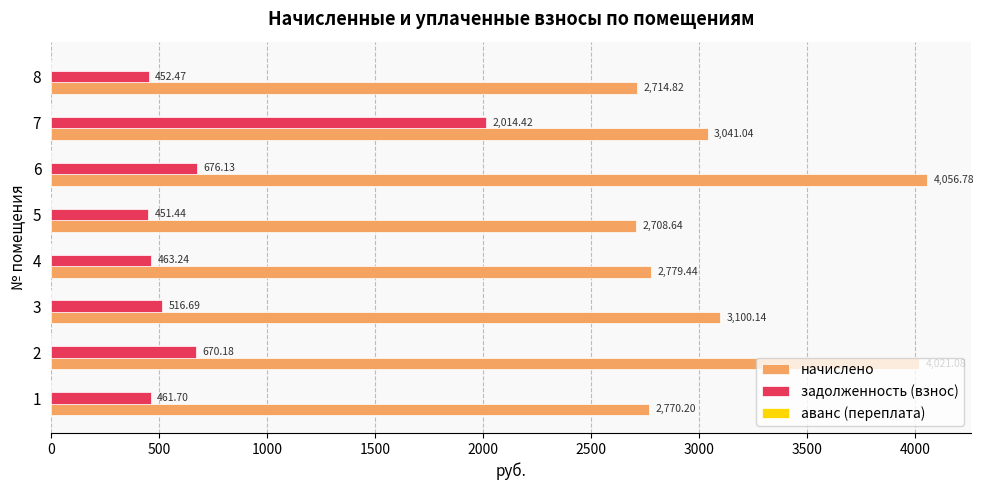

What is the difference between the maximum and minimum values in the задолженность (взнос) series?

1563.0